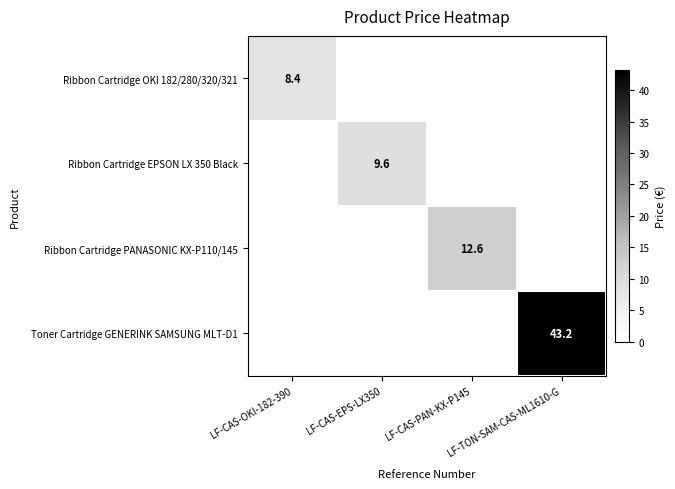

At which category is the sum across all series the highest?

LF-TON-SAM-CAS-ML1610-G